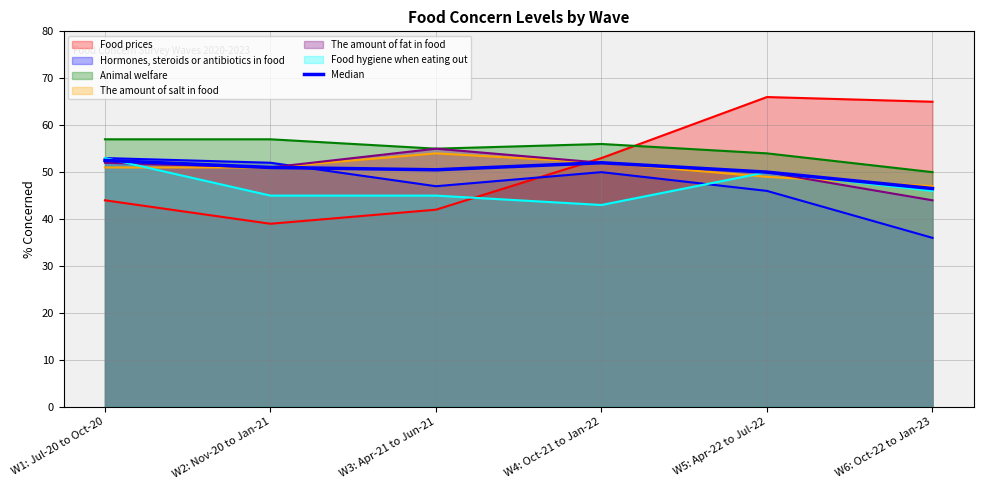

Count the number of categories in the chart.

6